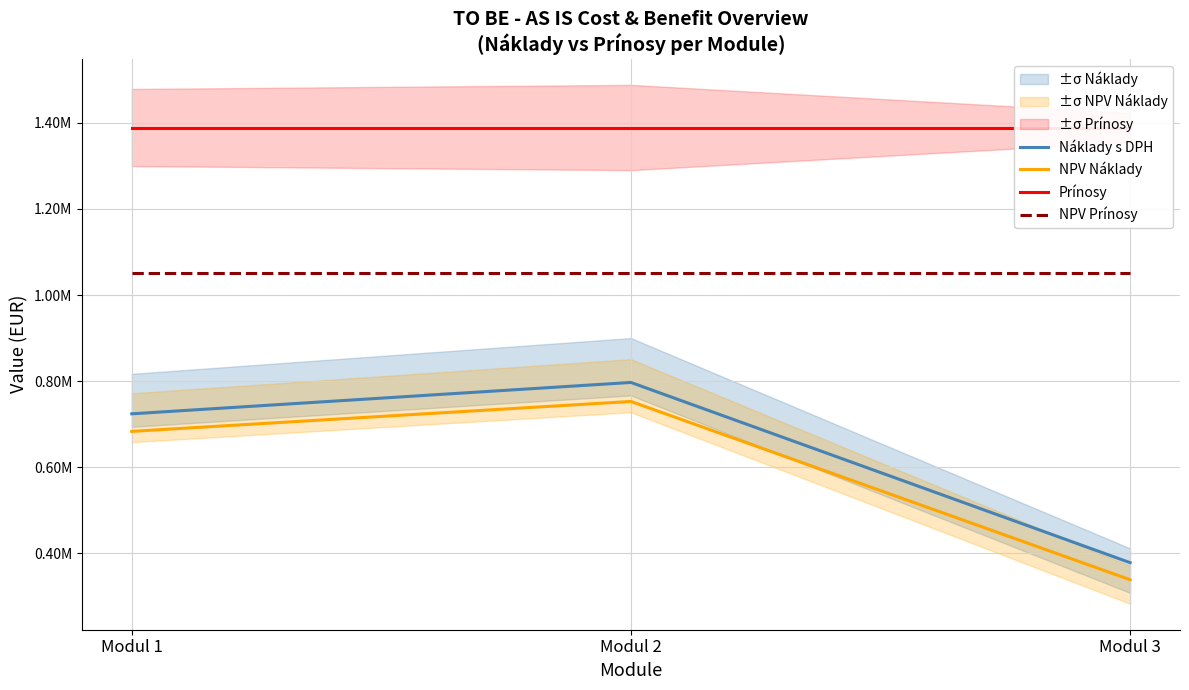

Which category has the highest value across all series?

Modul 1